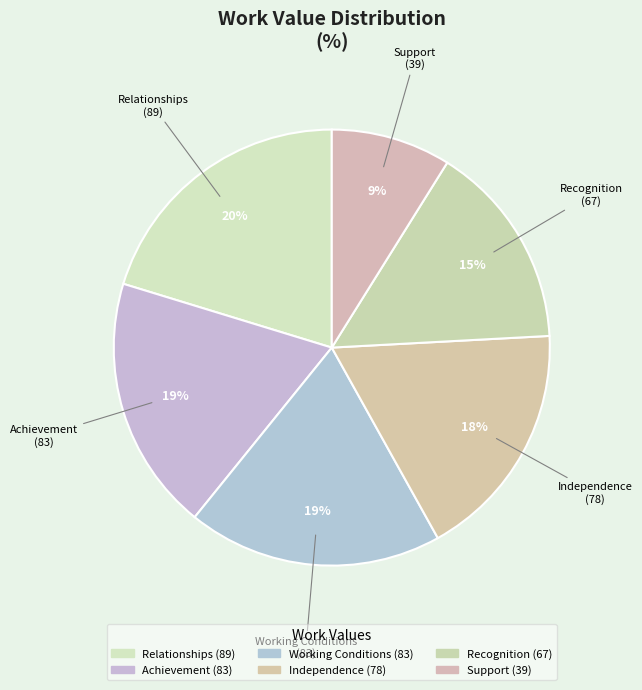

Combined, do Relationships and Recognition account for over 50%?

No